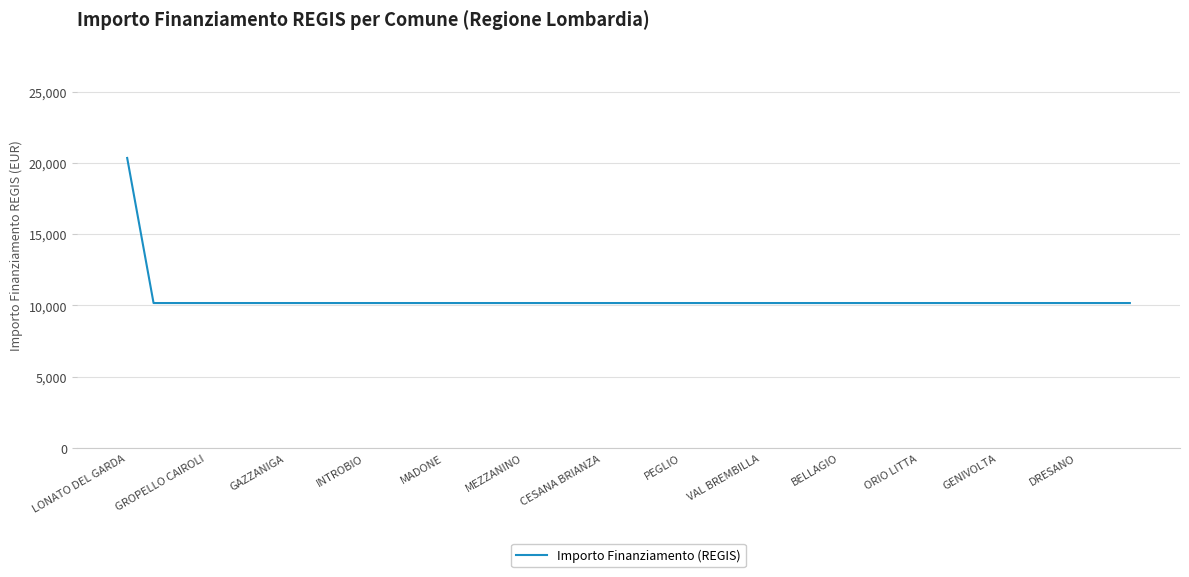

What is the greatest value displayed?

20344